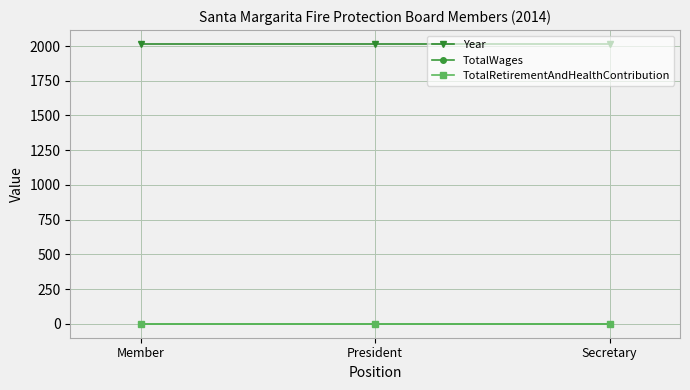

Is this an area chart (filled region under the line)?

No